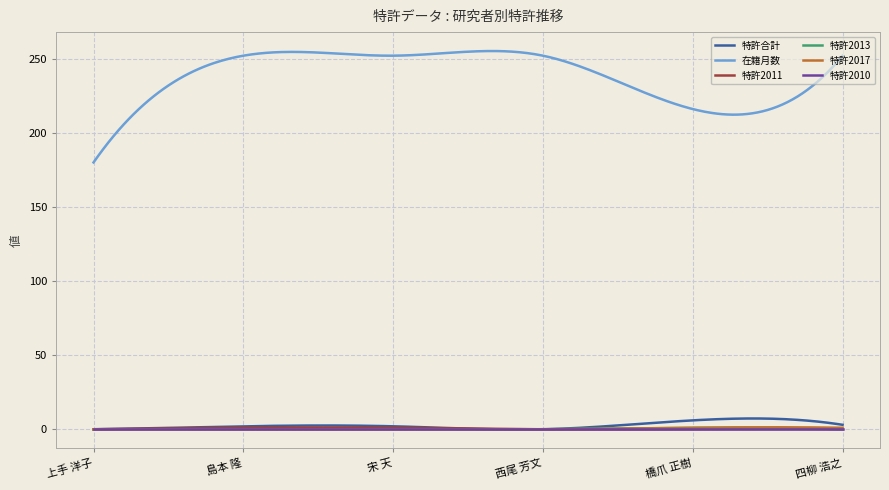

Which series has the largest total across all categories?

在籍月数